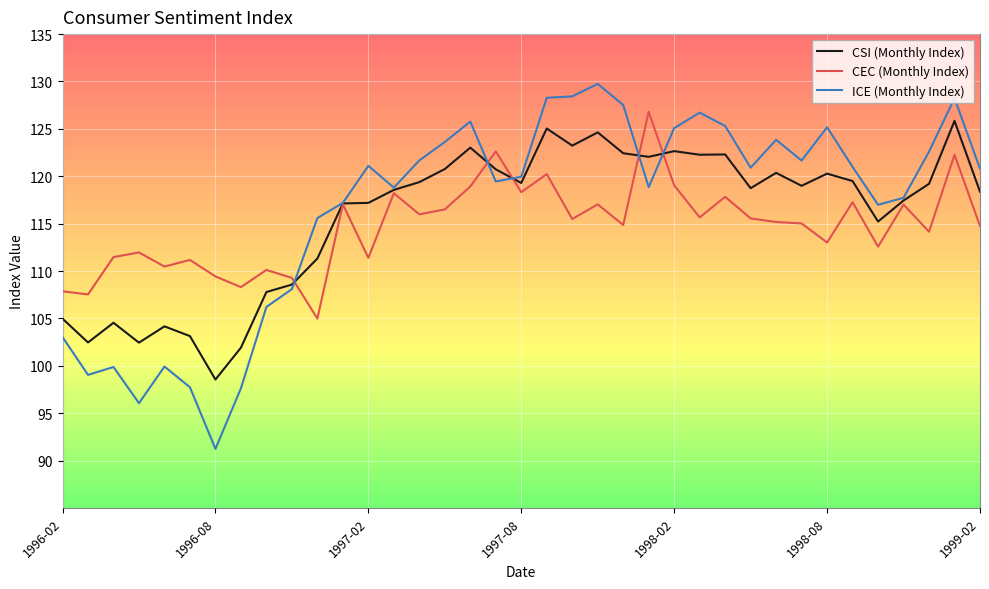

Which series has the widest spread of values?

ICE (Monthly Index)